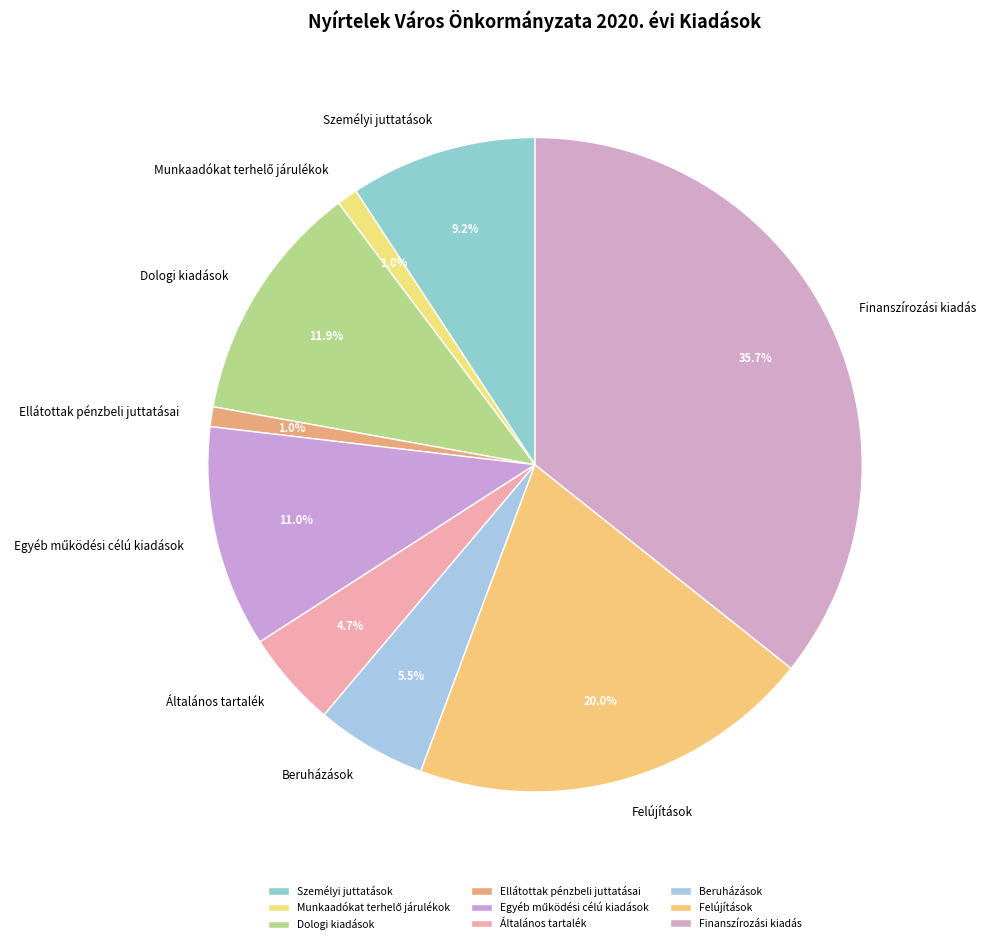

Is there any slice that represents more than half of the pie?

No